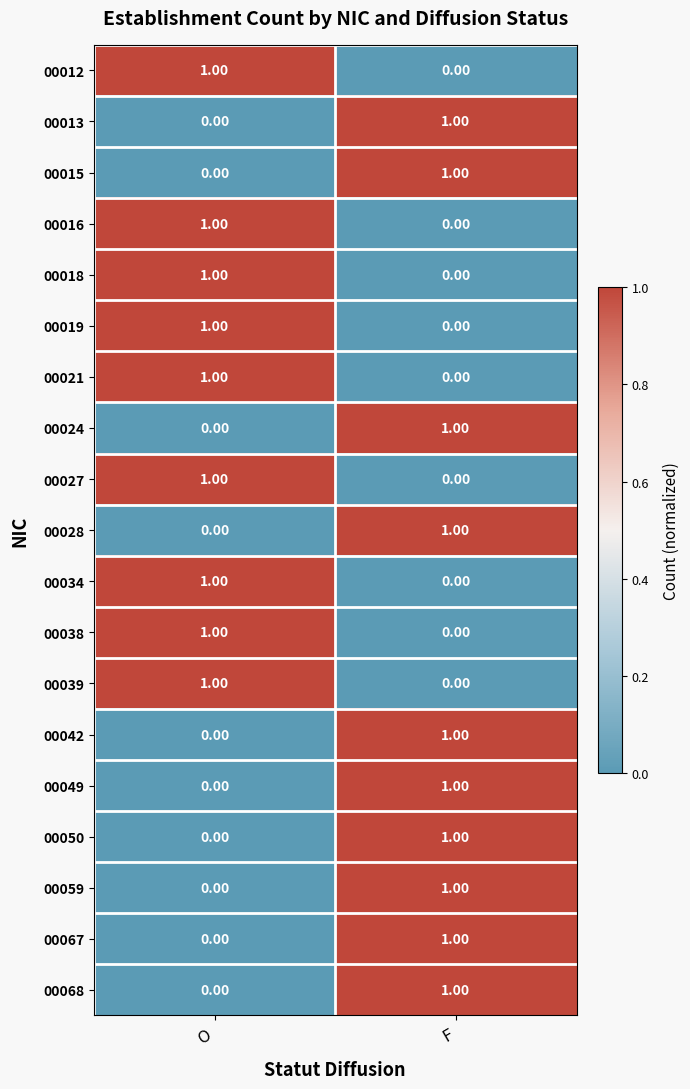

At which label is 00059 closest to 0?

O